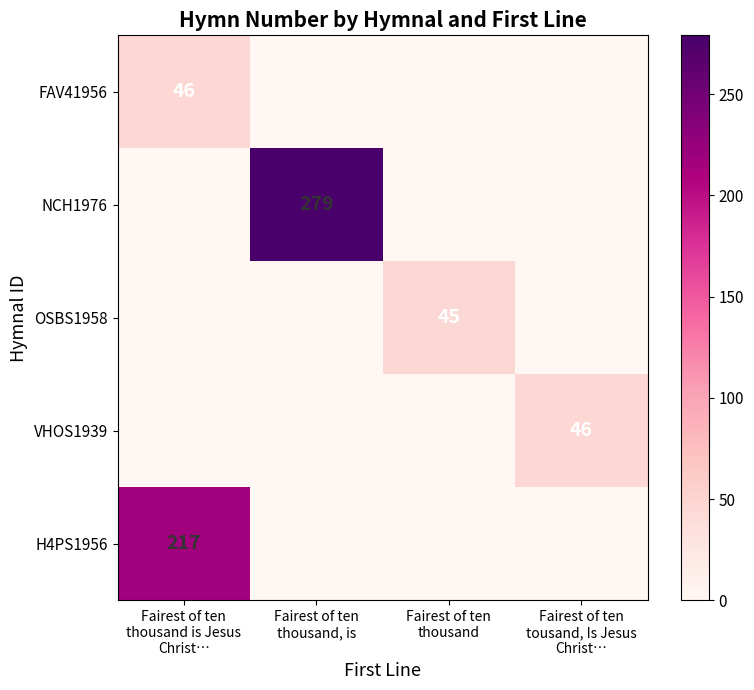

The NCH1976 series shows 170 at Fairest of ten tousand, Is Jesus Christ…. True or false?

False